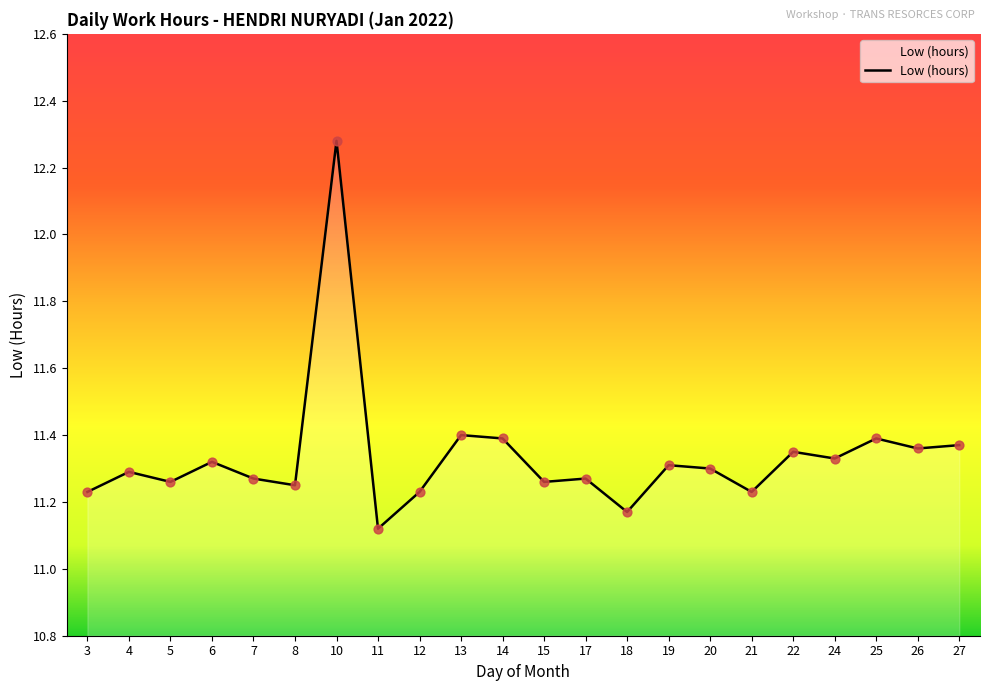

What is the ratio of the value at 10 to the value at 21?

1.1